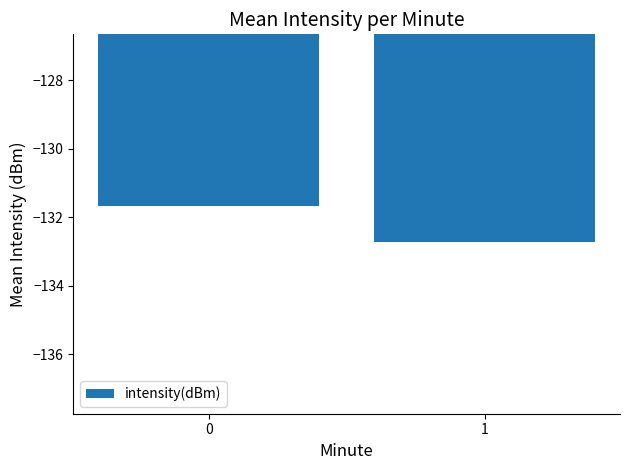

Reading left to right, extract all data points from this chart.

-131.7	-132.7